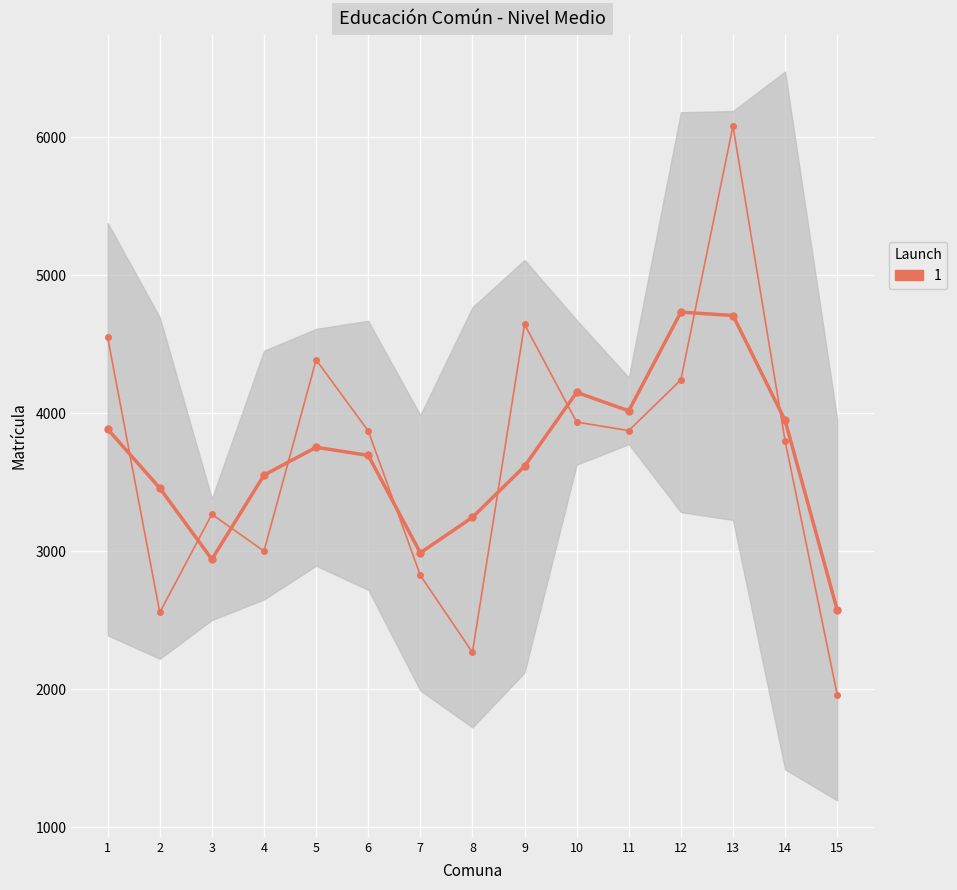

Is this an area chart (filled region under the line)?

No